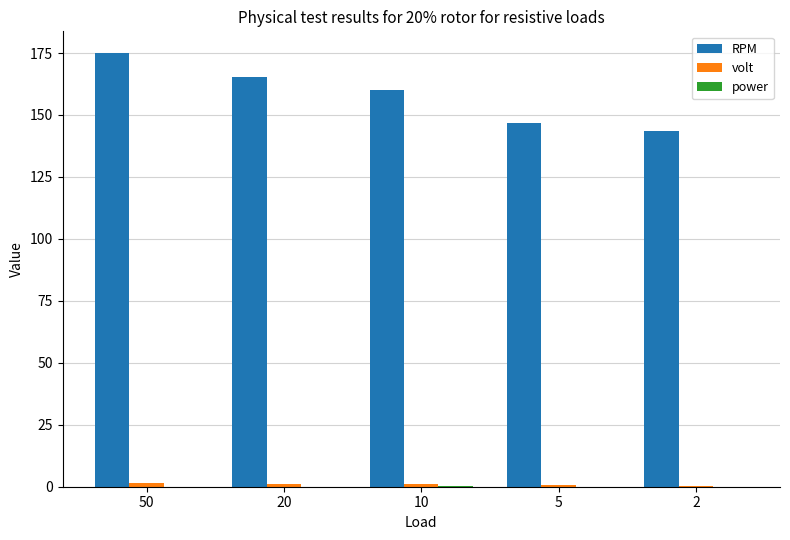

Which label corresponds to the largest value in the chart?

50